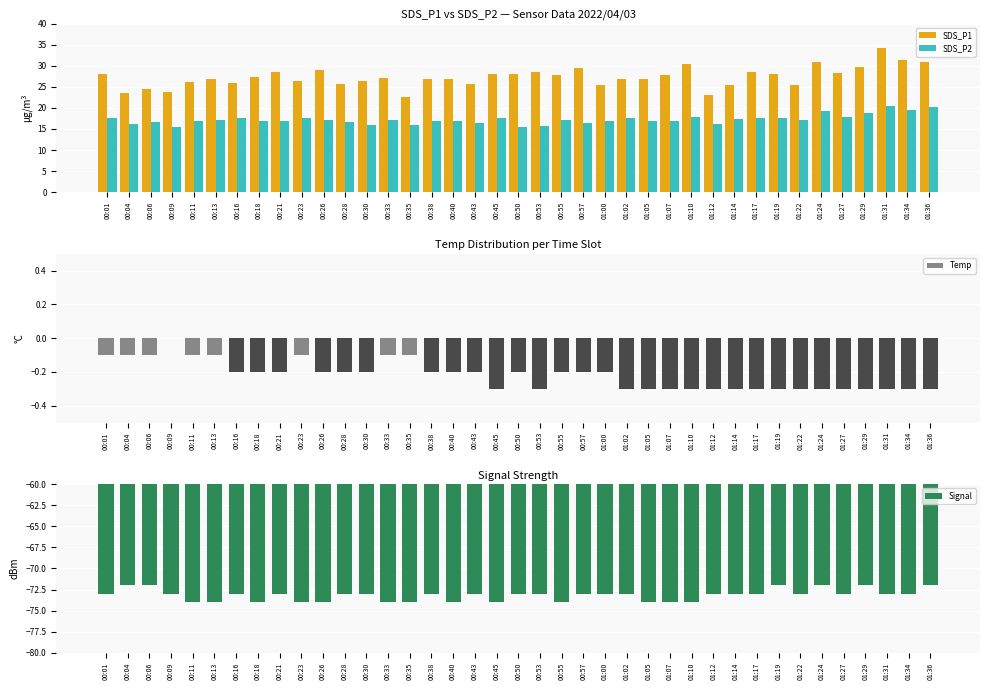

Between 00:33 and 01:17, which series saw the biggest shift?

SDS_P1